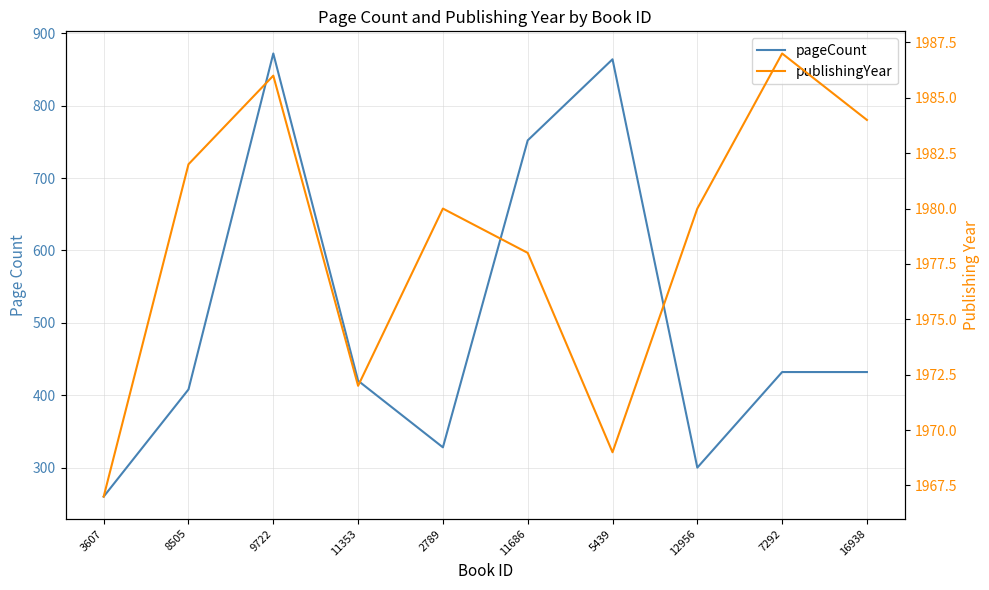

The pageCount series shows 300 at 12956. True or false?

True